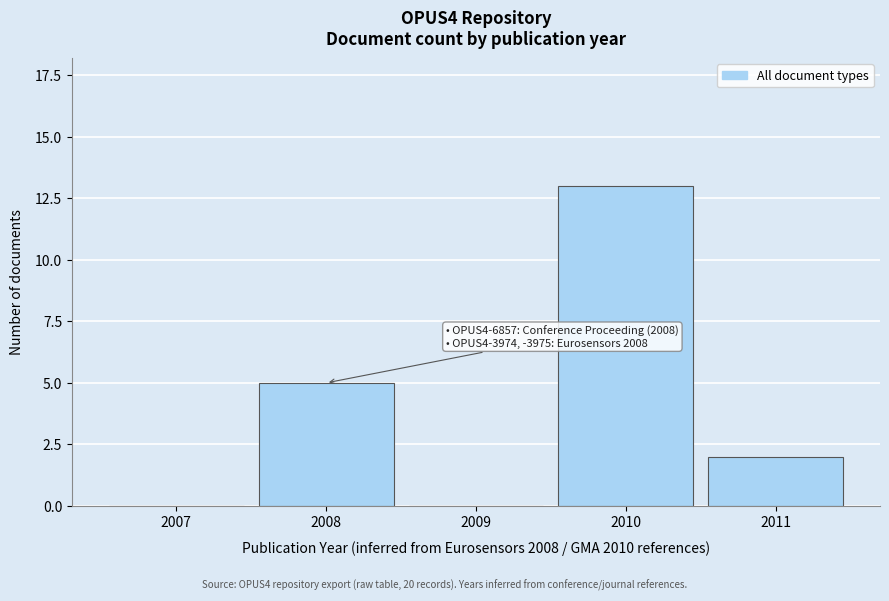

Reading left to right, list all the values displayed in this chart.

2007=0	2008=5	2009=0	2010=13	2011=2